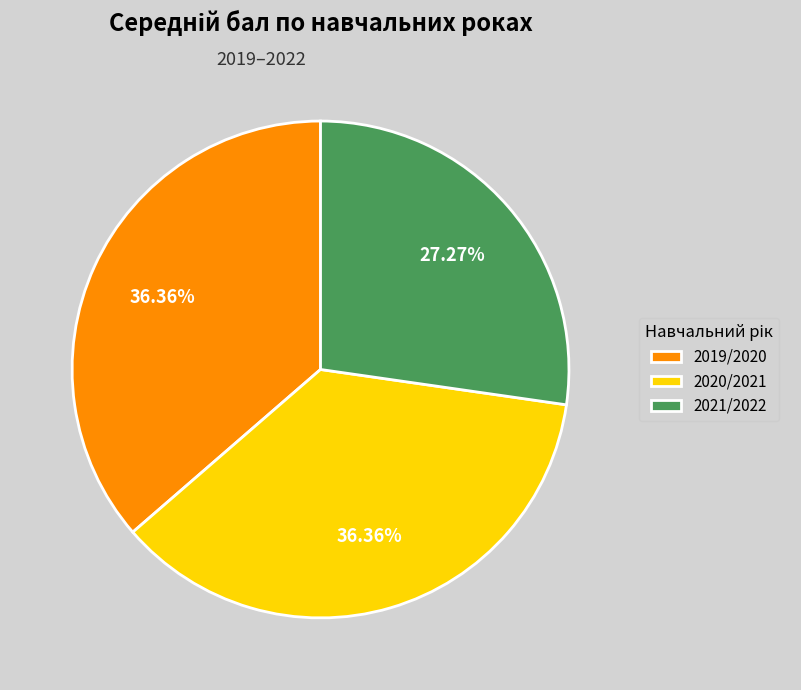

To the nearest percent, what percentage of the pie is 2021/2022?

27%